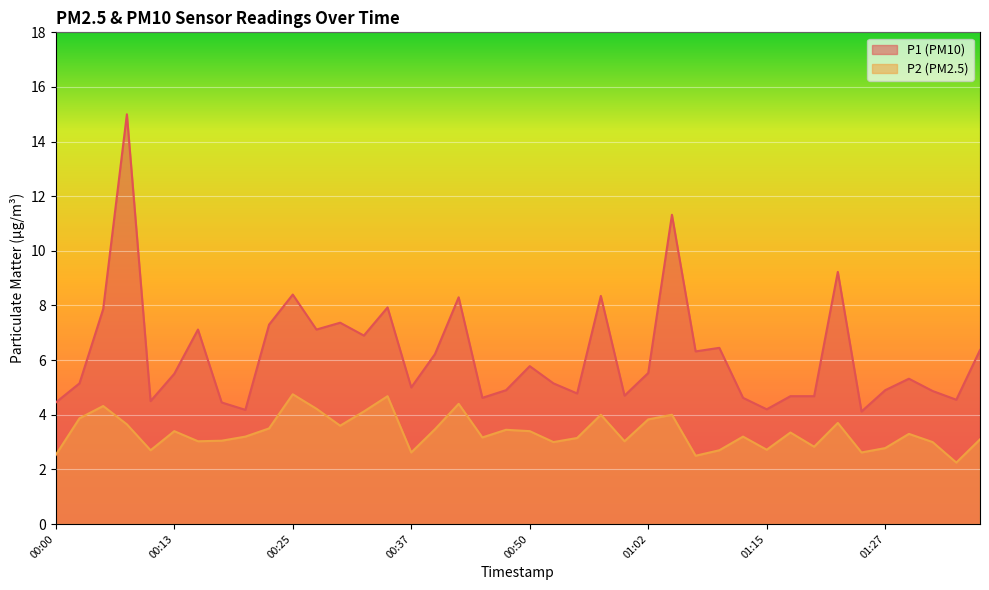

Is the value of P2 at 00:55 greater than the value of P1 at 00:25?

No